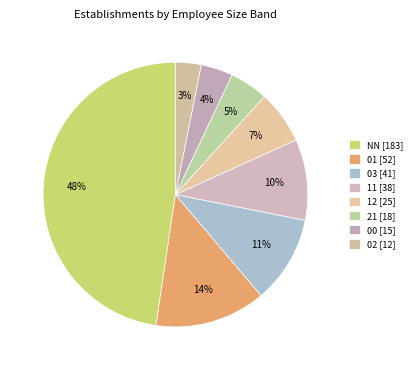

To the nearest percent, what is the average slice percentage?

12%